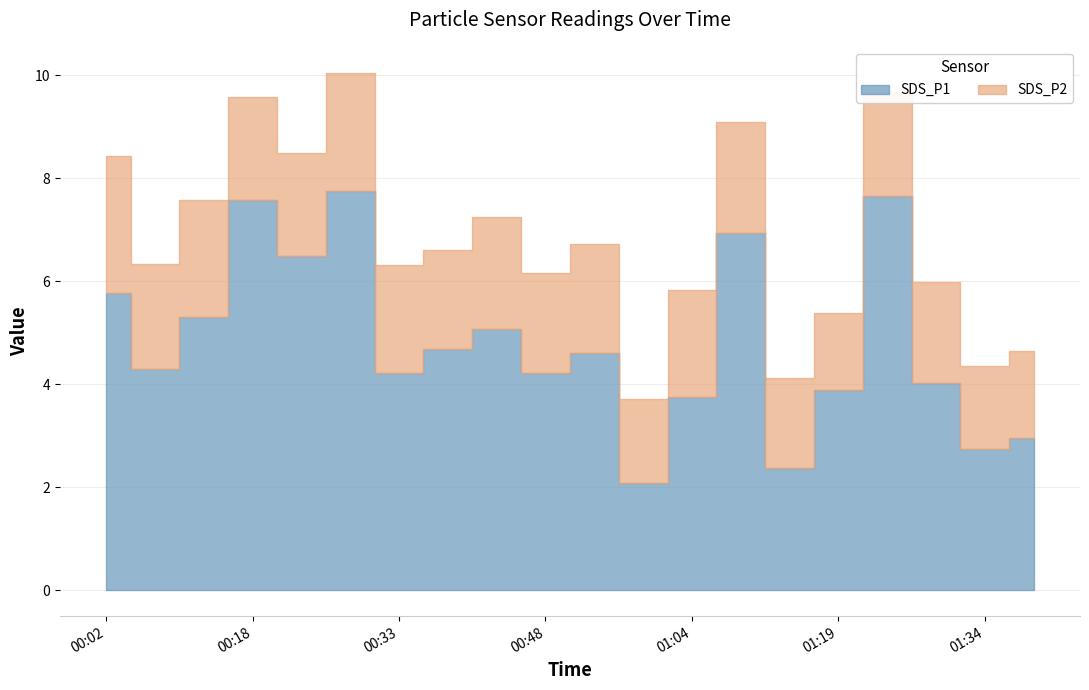

How many interior local peaks does the SDS_P2 series have?

6